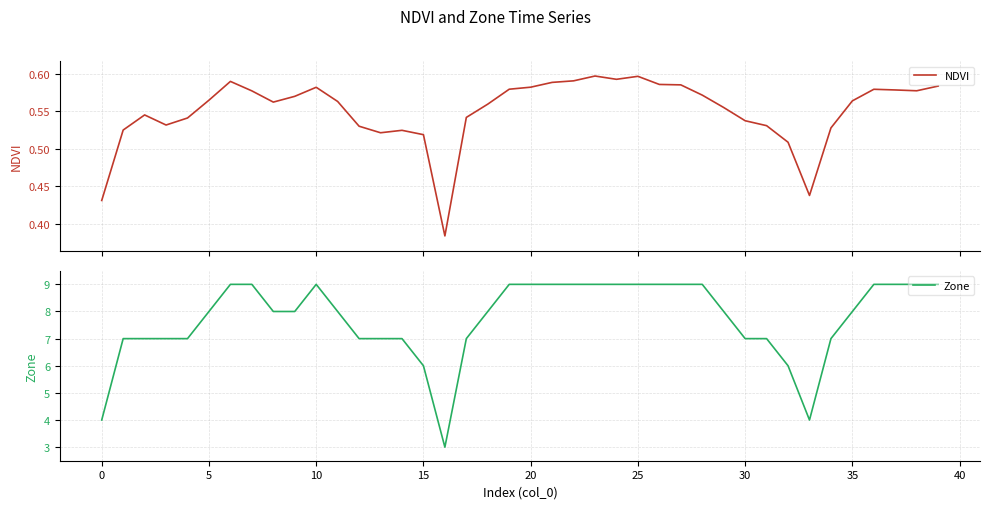

How many categories are shown in the chart?

40